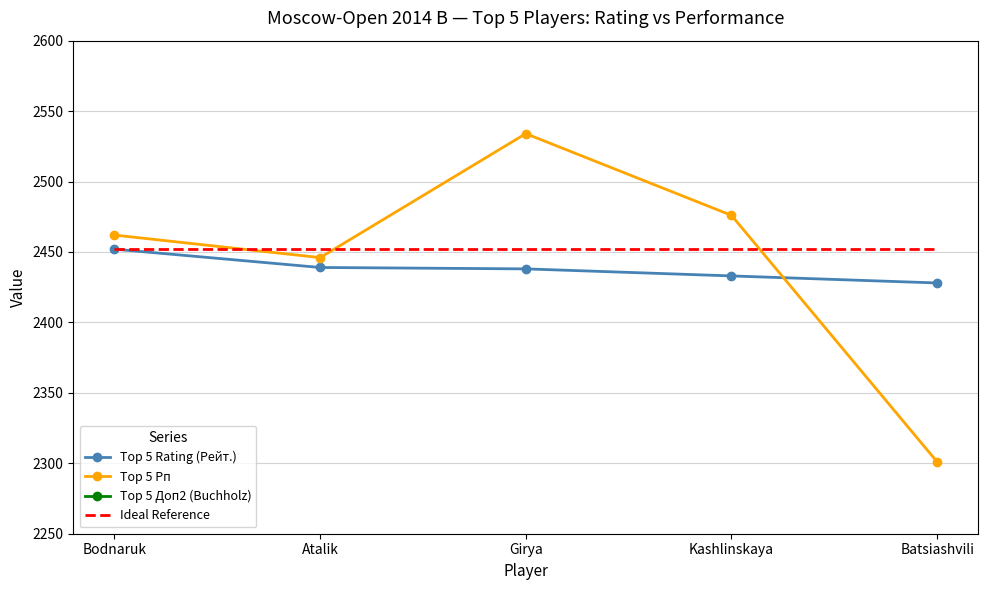

True or false: Top 5 Доп2 (Buchholz) and Top 5 Rating (Рейт.) cross at least once.

False